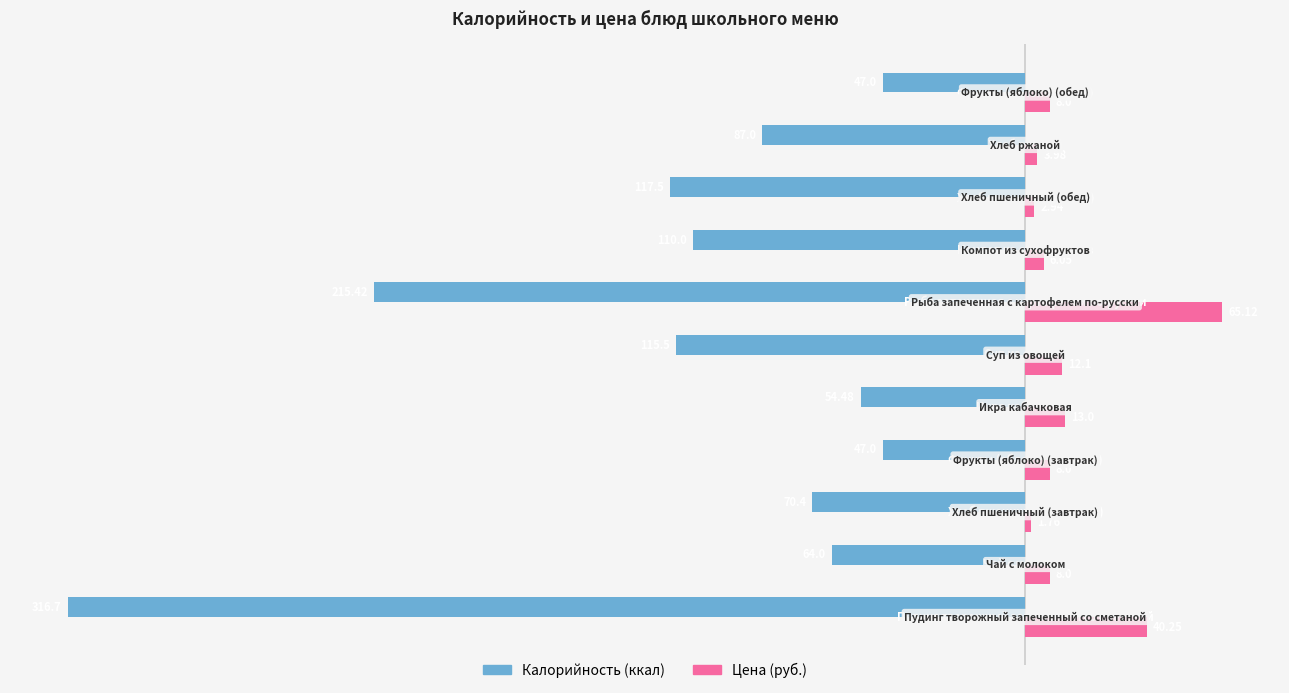

What is the value of the Калорийность bar at the 11th from the left?

-47.0